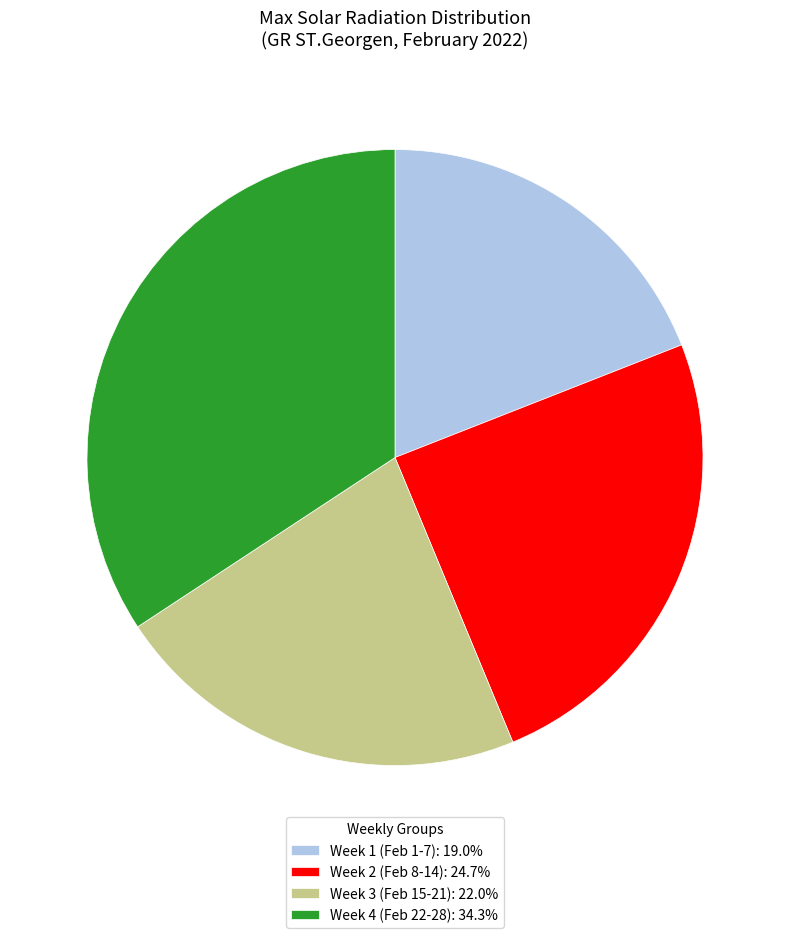

How many slices are in this pie chart?

4